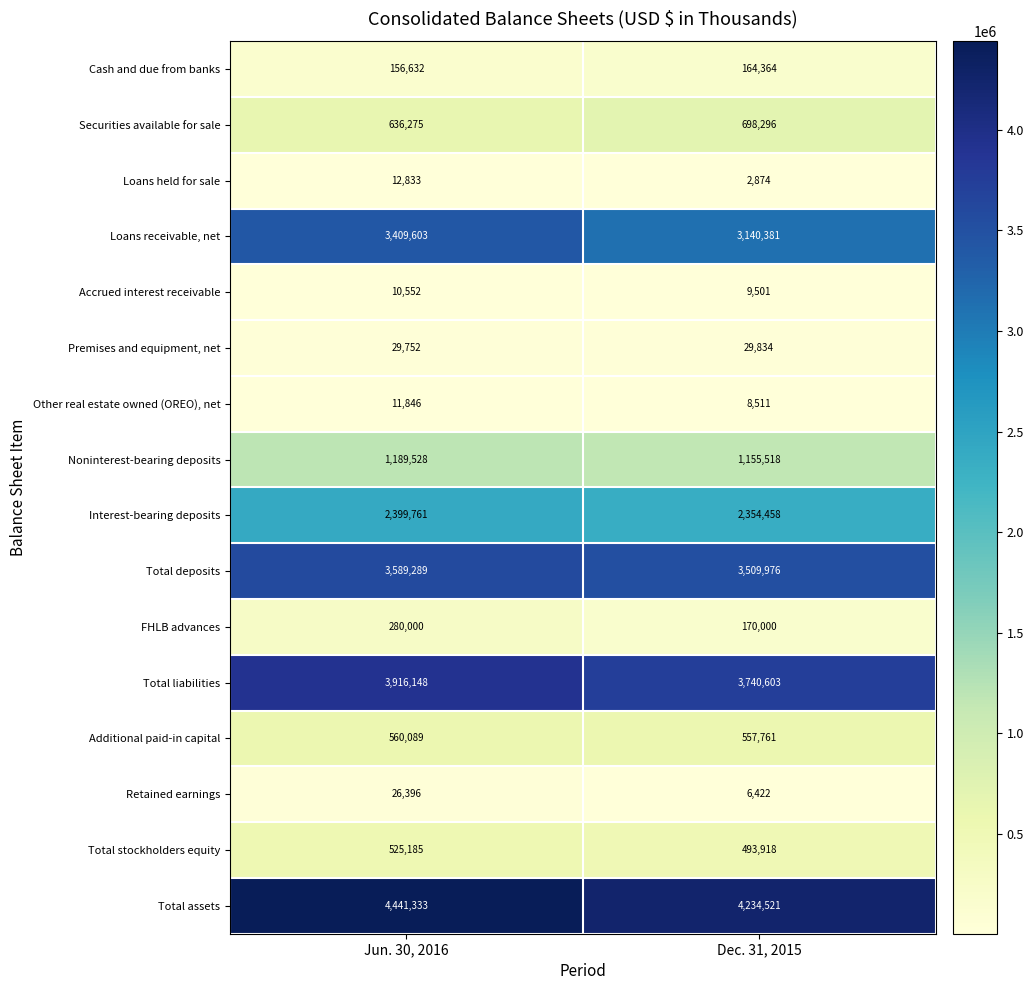

What is the difference between the Retained earnings values at Dec. 31, 2015 and Jun. 30, 2016?

19974